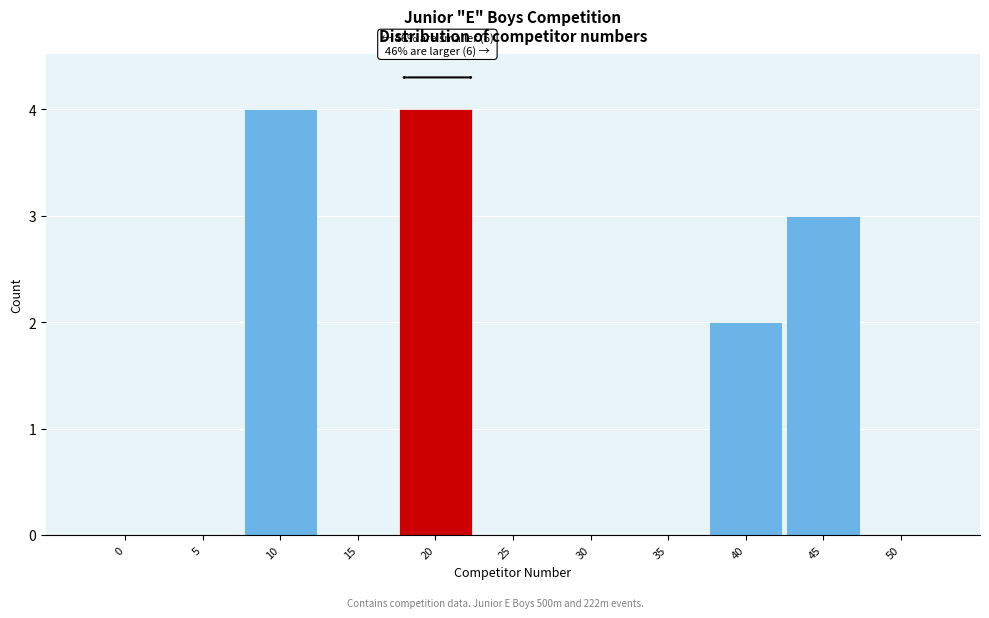

Reading left to right, what are all the values shown in this chart?

0=0	5=0	10=4	15=0	20=4	25=0	30=0	35=0	40=2	45=3	50=0